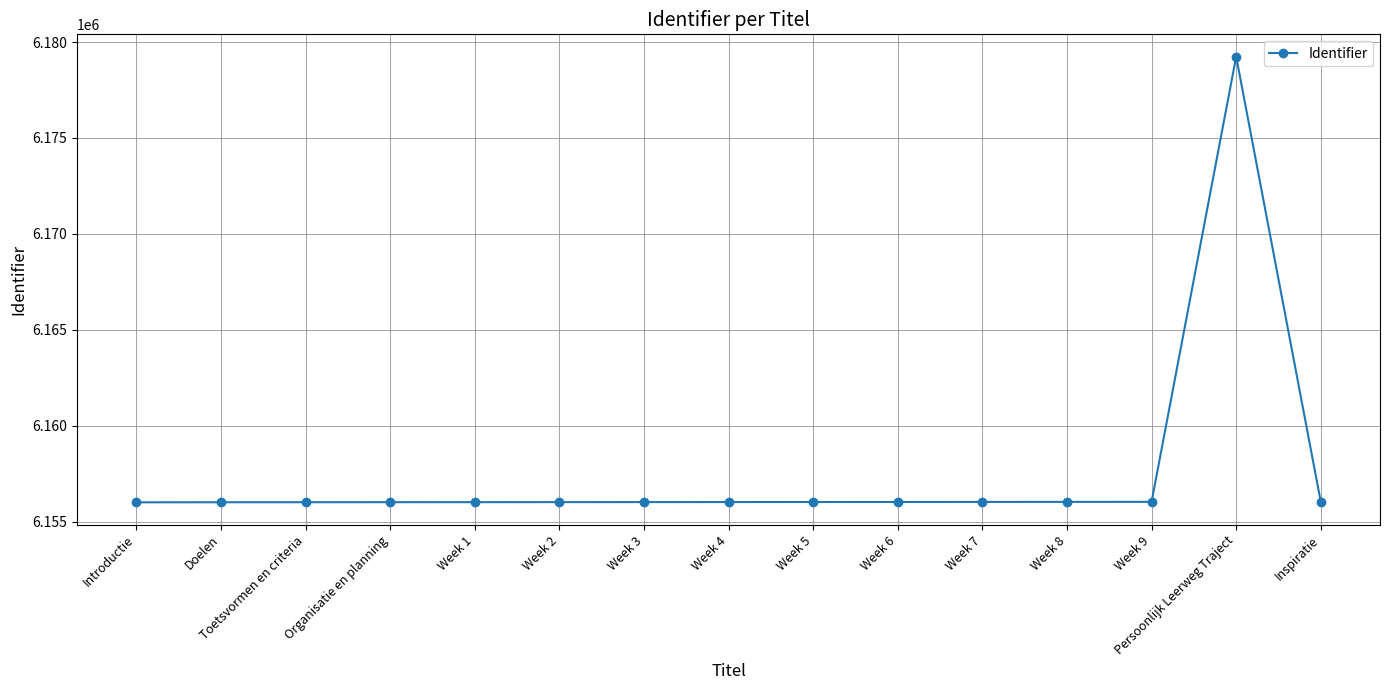

How many data points does each series have?

15